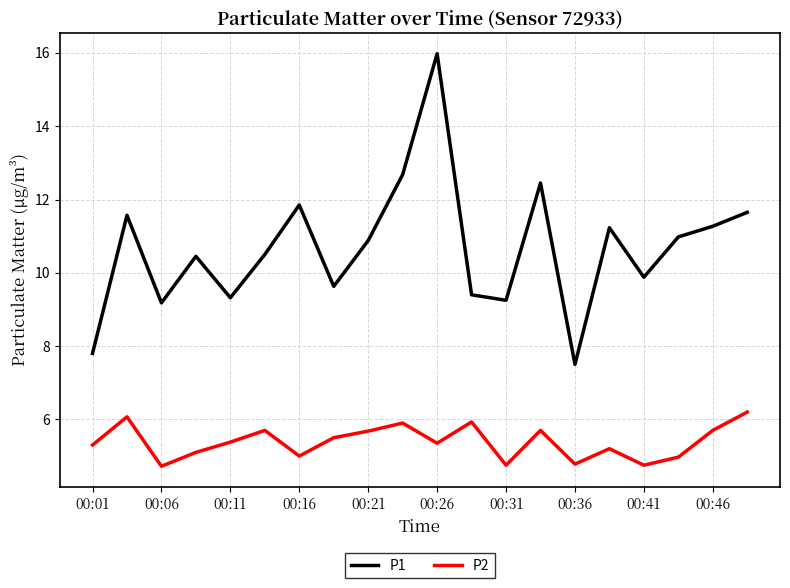

Which series has the largest range (max minus min)?

P1